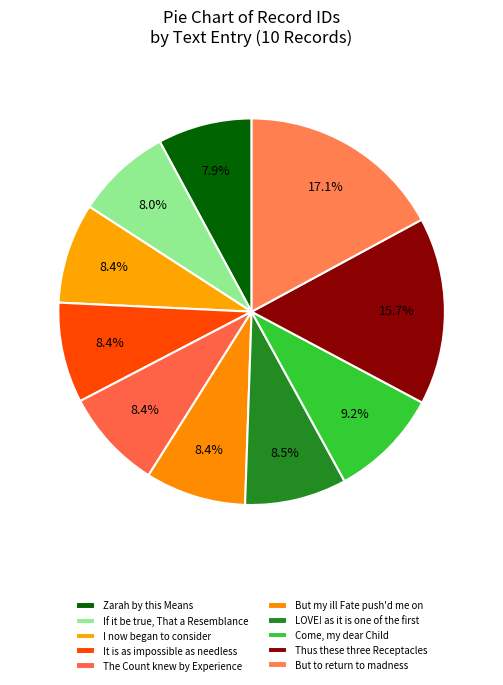

Which has a higher value, Come, my dear Child or Zarah by this Means?

Come, my dear Child